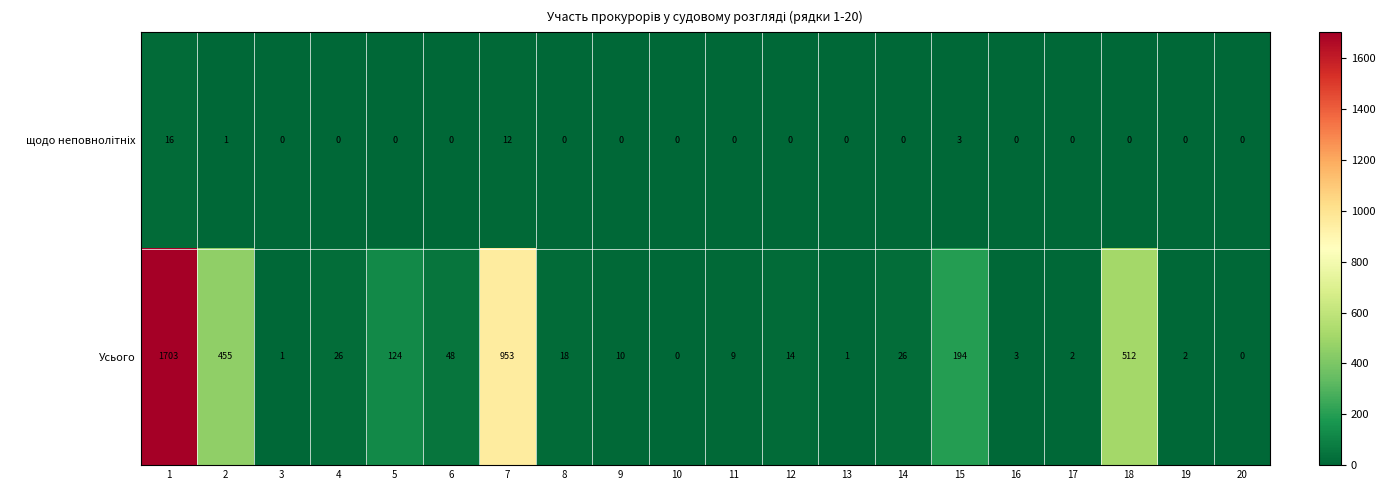

At which label is Усього closest to 851?

7